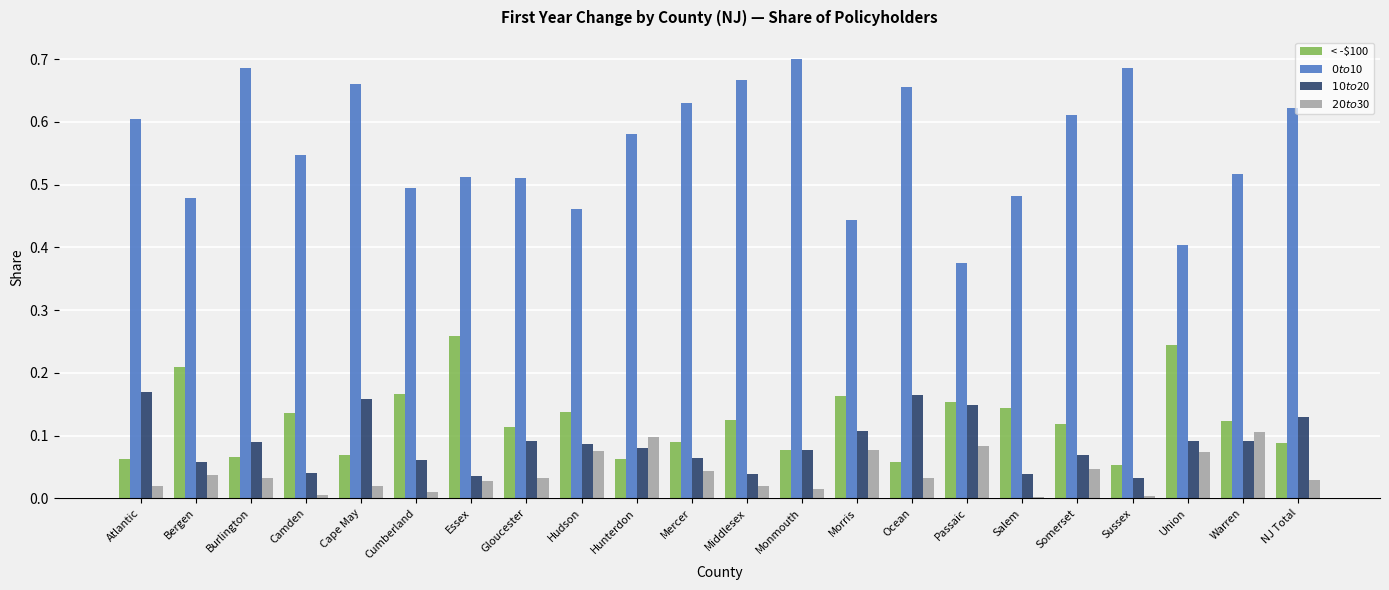

What is the total value across all series at Essex?

0.8